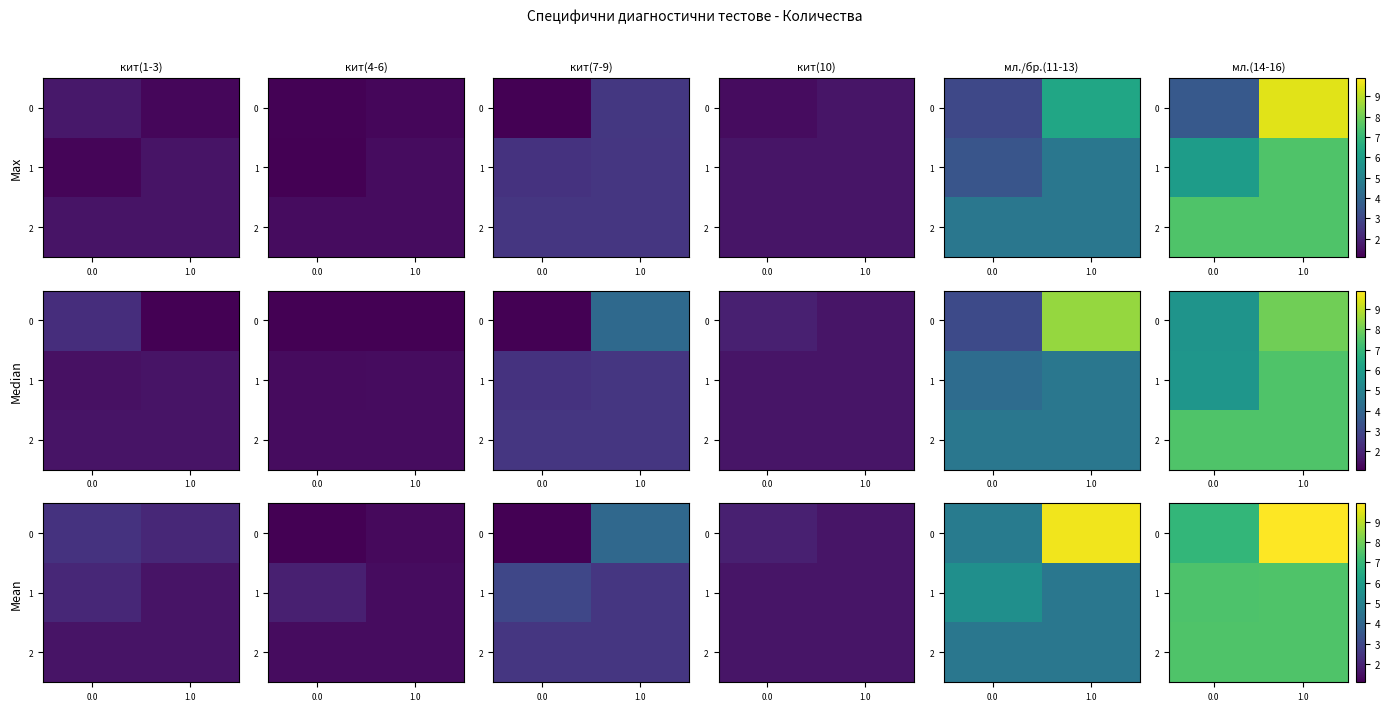

What is the sum of the row_0 values at 0.0 and 1.0?

19.0